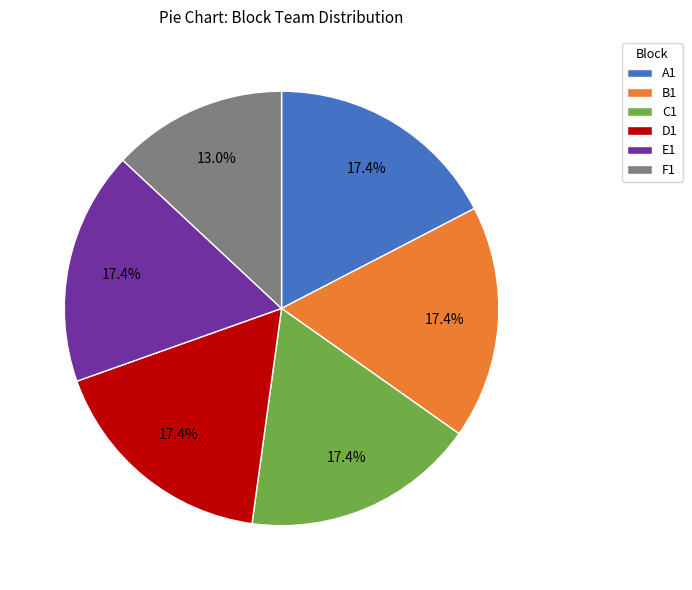

Count the number of slices in the pie.

6